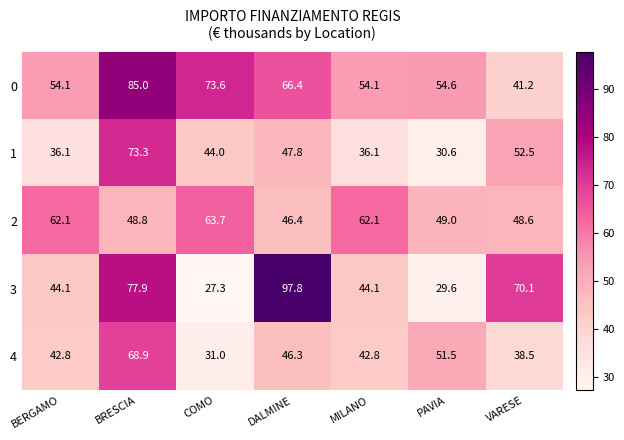

Rank the series at BRESCIA from highest to lowest value.

0, 3, 1, 4, 2